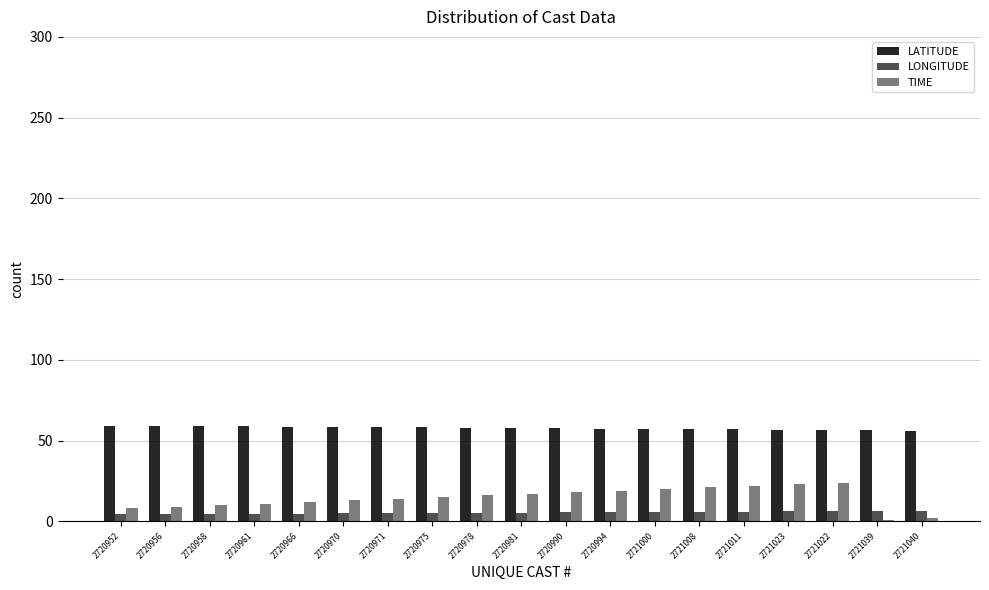

Which series has the widest spread of values?

TIME